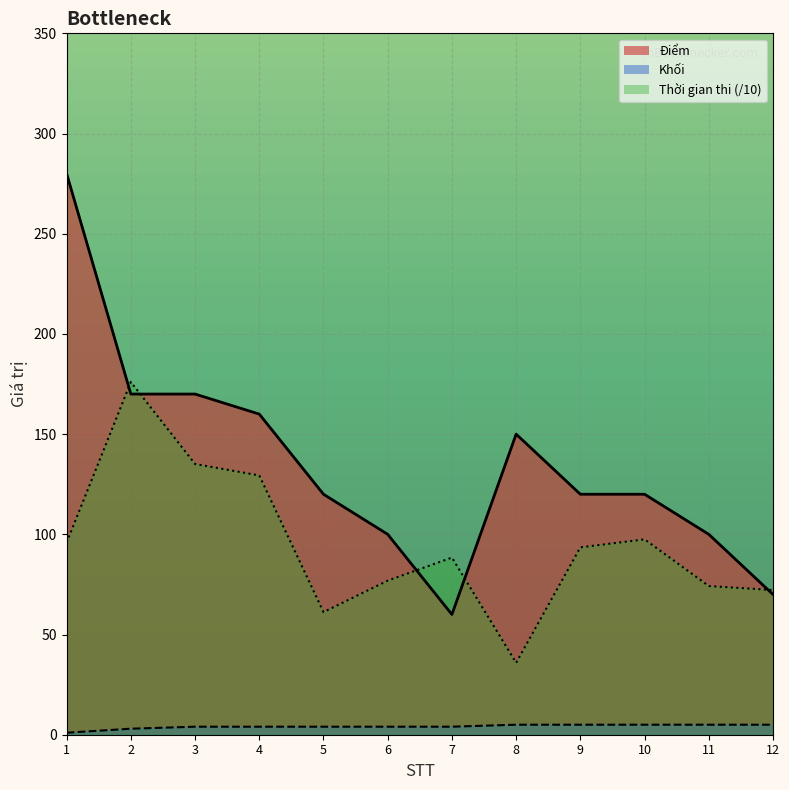

The Điểm series shows 17.3 at 7. True or false?

False